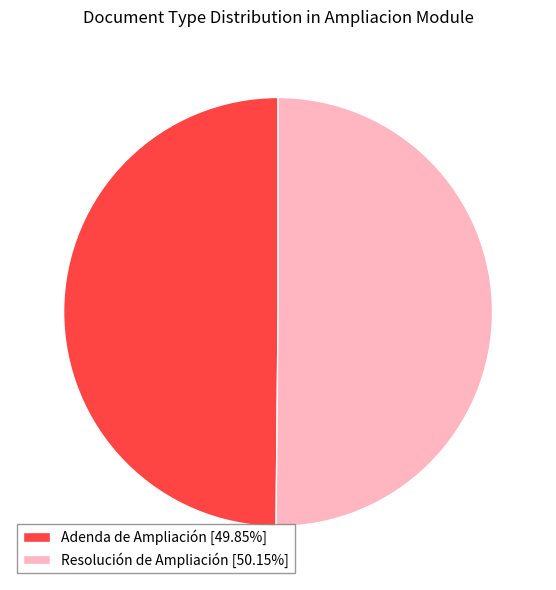

Approximately how many times larger is the value at Resolución de Ampliación [50.15%] compared to Adenda de Ampliación [49.85%]?

1.0